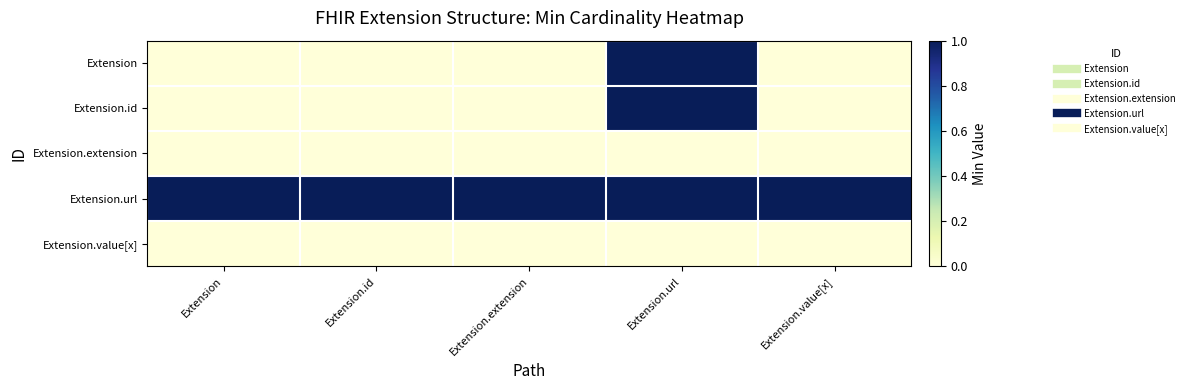

What is the difference between the highest and lowest values at Extension?

1